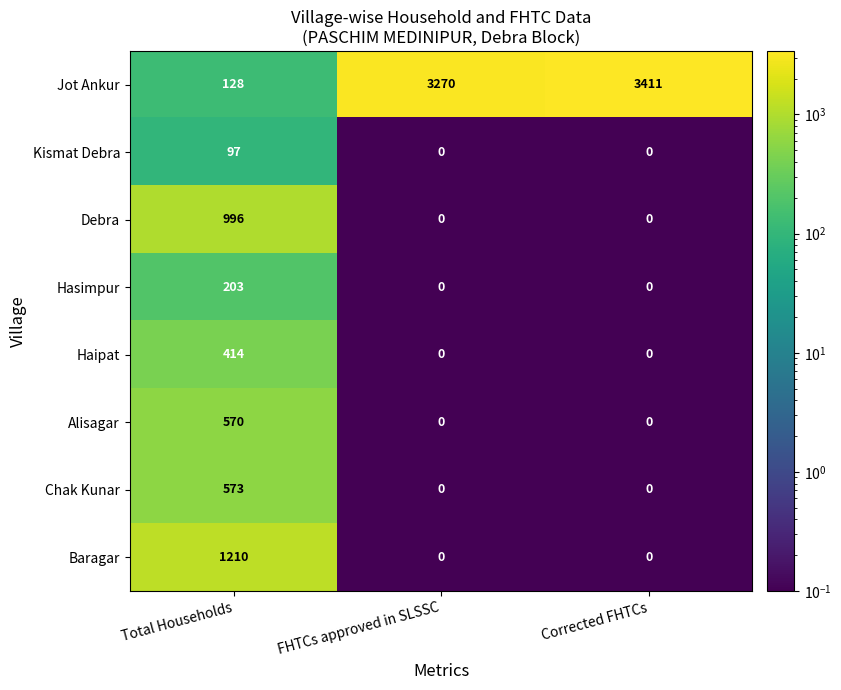

True or false: Hasimpur has a value of 203 at Total Households.

True